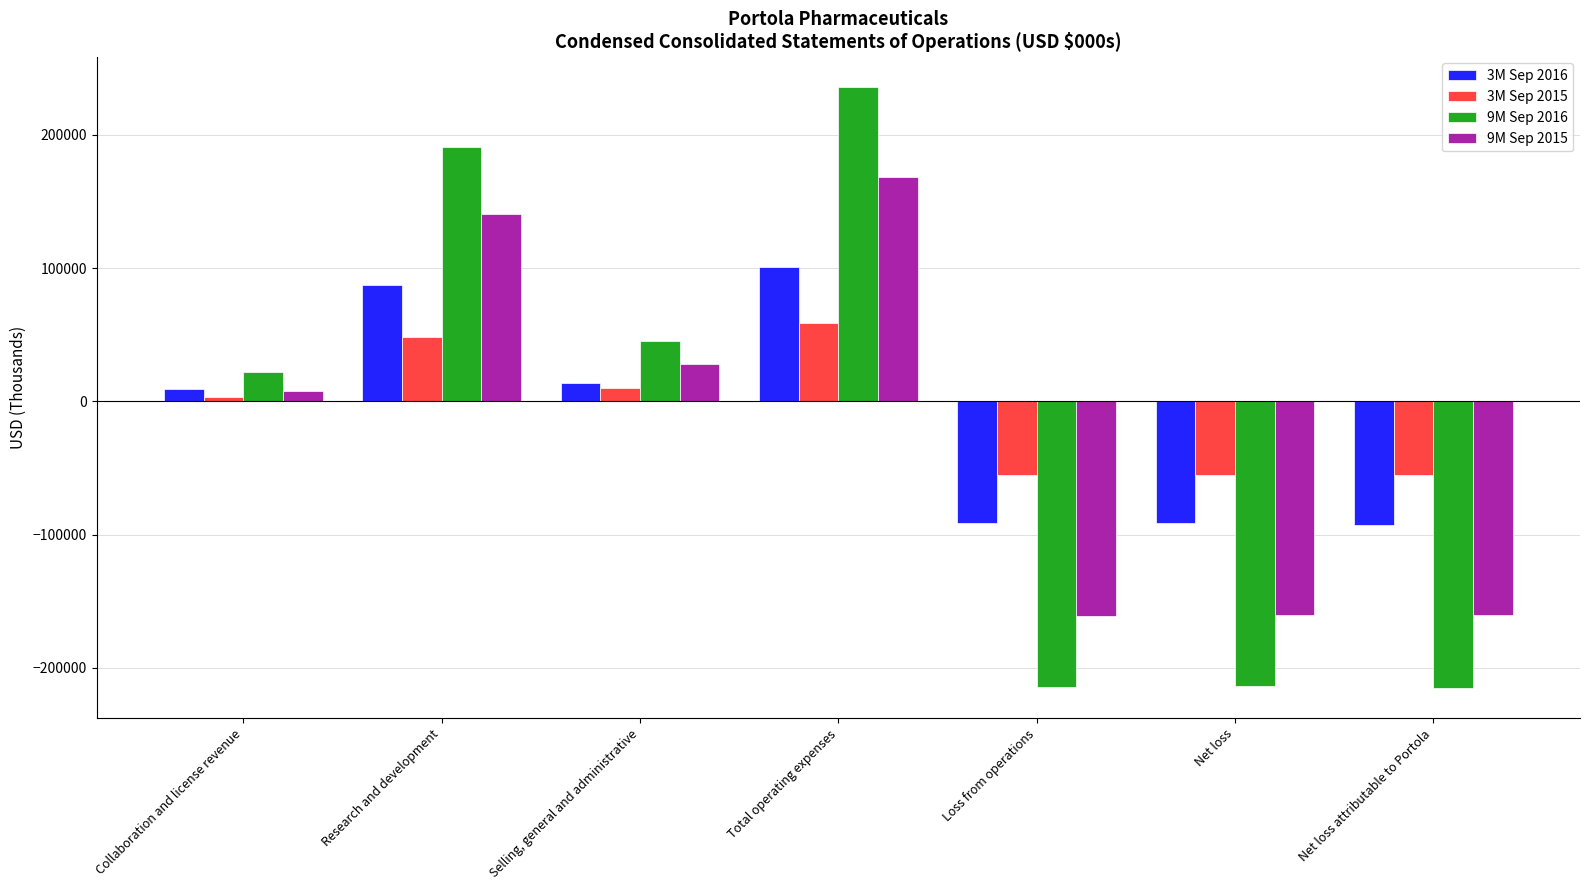

At which category is the sum across all series the highest?

Total operating expenses